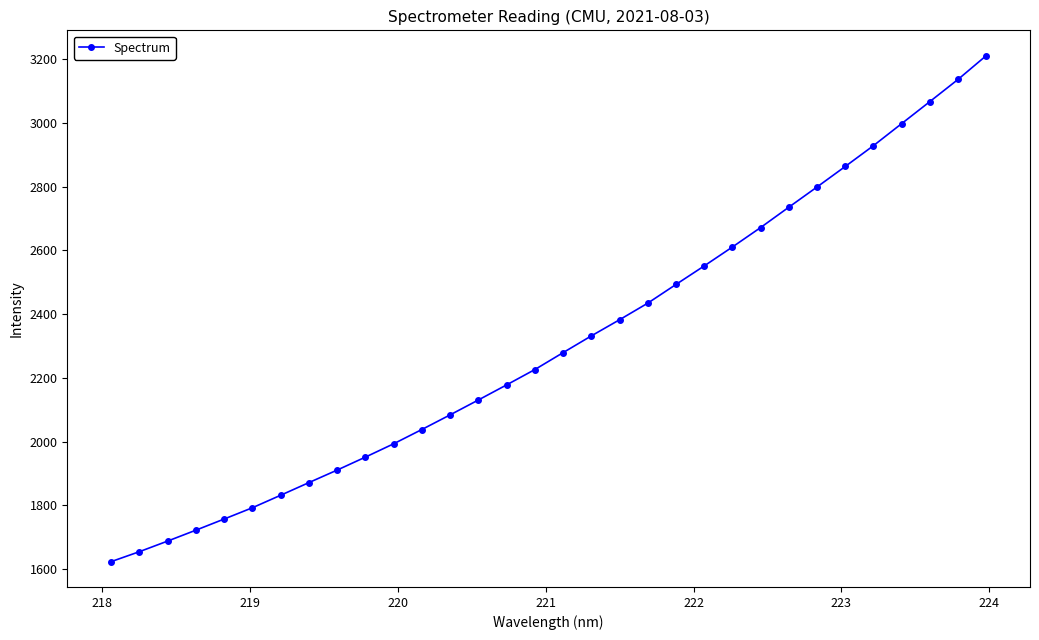

What is the minimum value shown in the chart?

1623.1